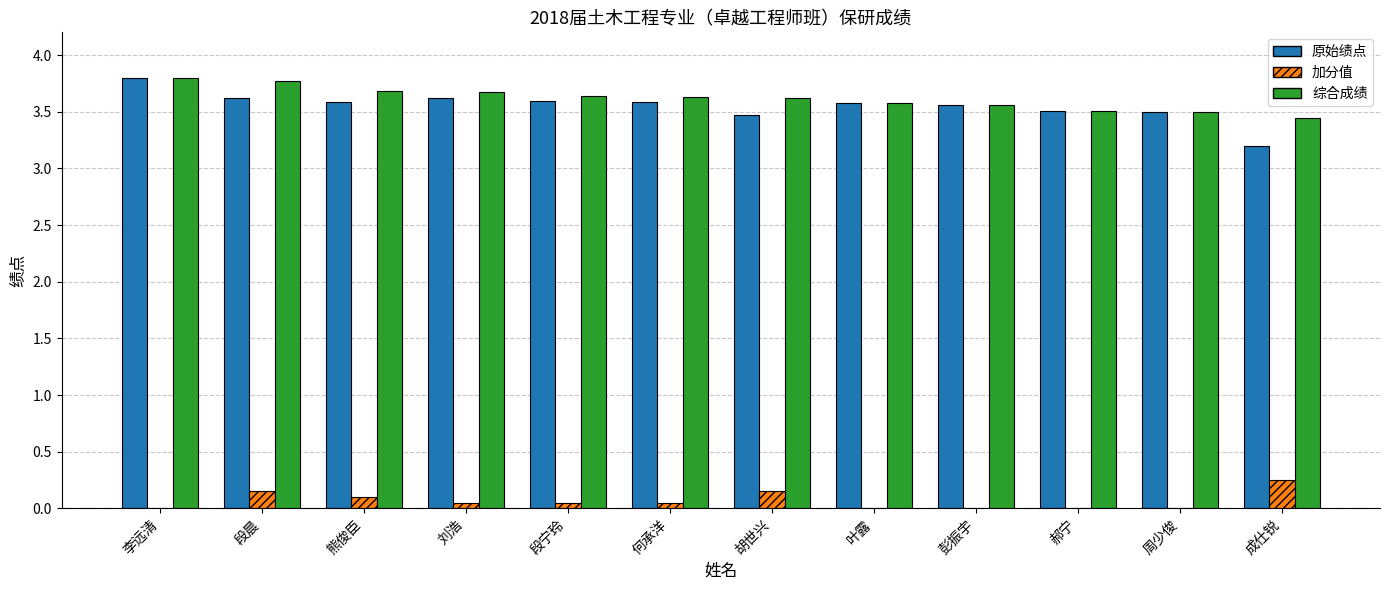

Is the value of 综合成绩 at 胡世兴 greater than the value of 原始绩点 at 胡世兴?

Yes